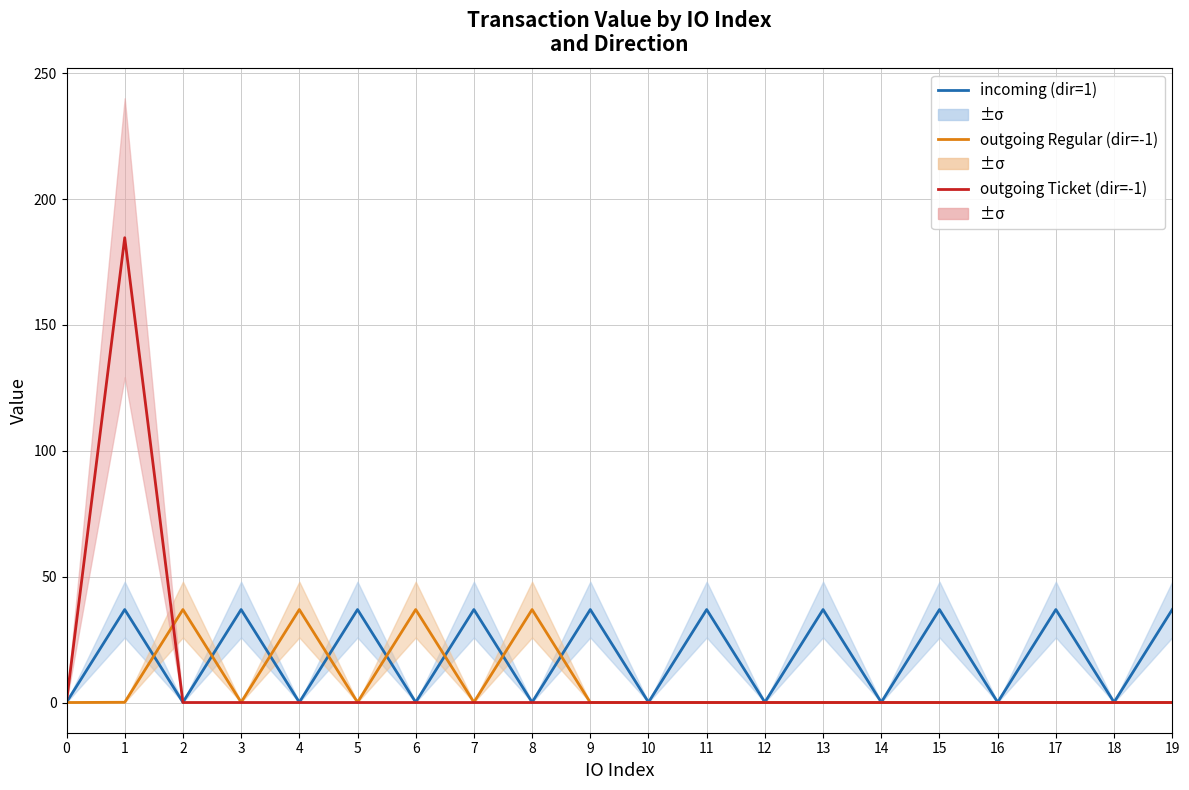

True or false: outgoing Regular (dir=-1) and incoming (dir=1) intersect in this chart.

True